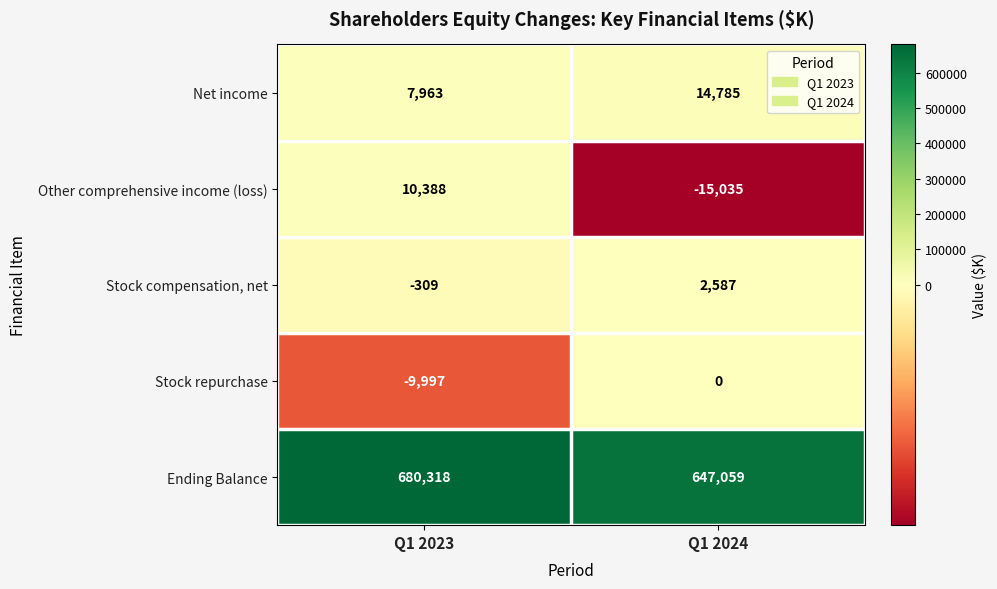

How many series are shown in this chart?

5